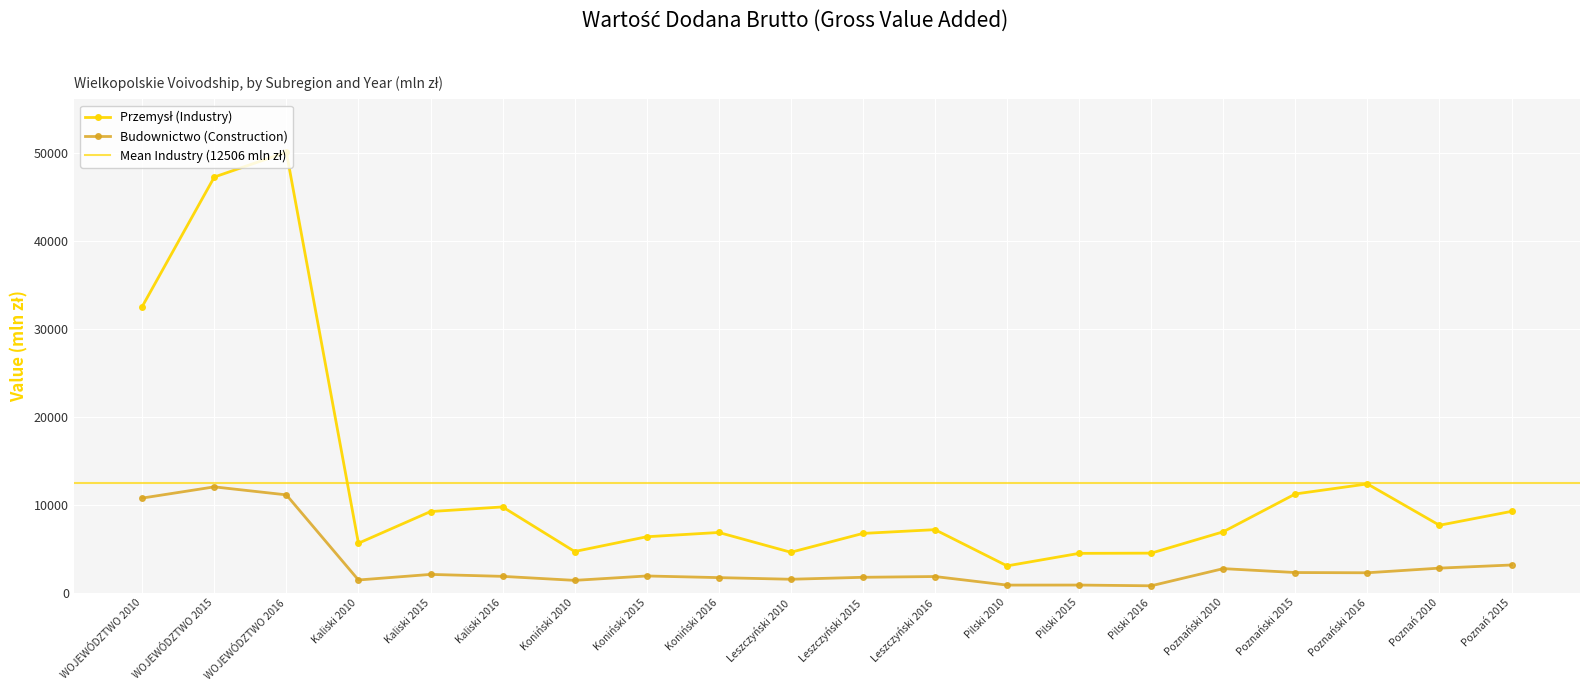

What is the sum of the Budownictwo (Construction) values at Pilski 2010 and Koniński 2015?

2760